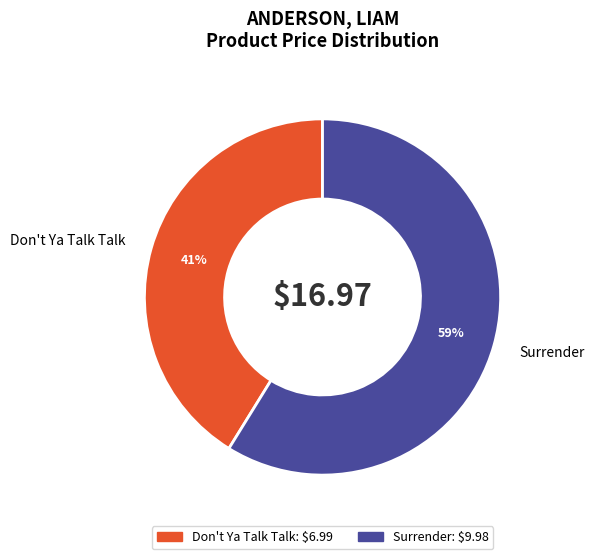

Which has a higher value, Surrender or Don't Ya Talk Talk?

Surrender